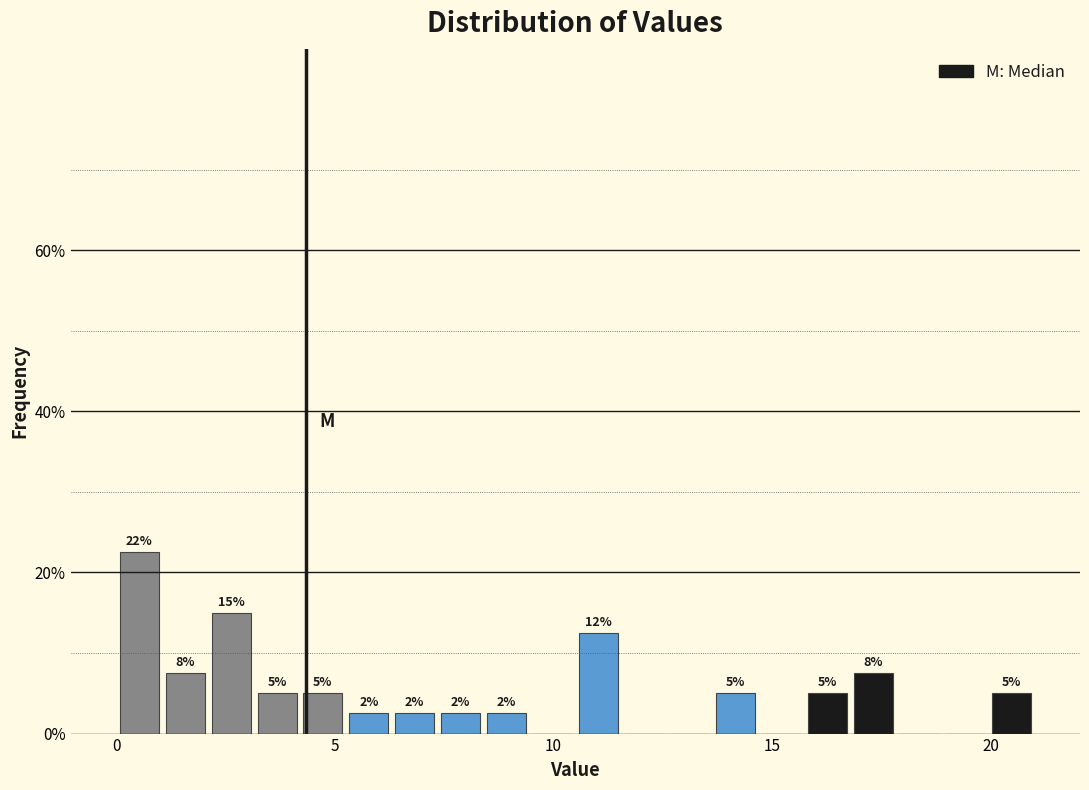

Read against the x-axis, roughly where is the centre of the tallest bar?

0.5